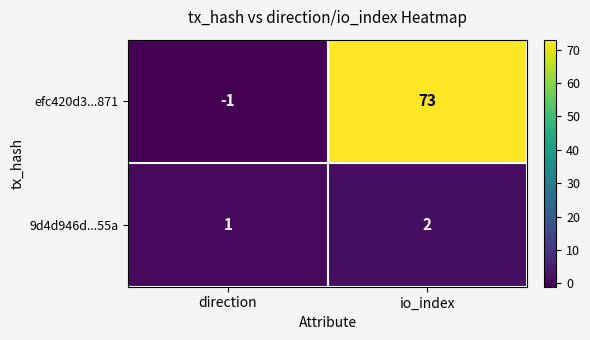

What is the sum of all efc420d3...871 values?

72